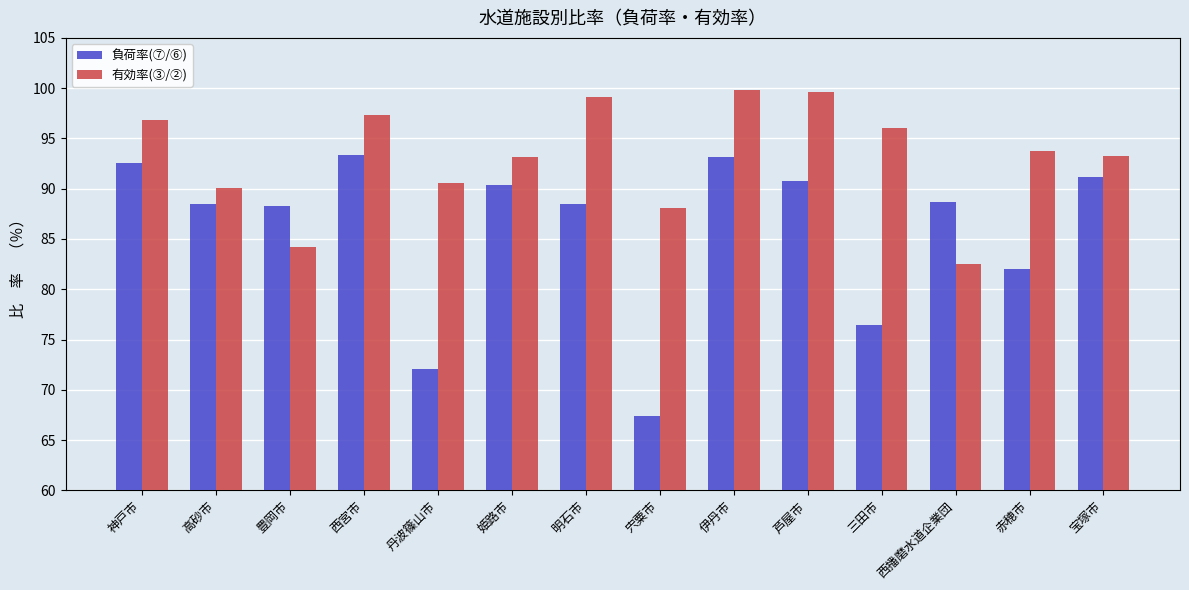

At 赤穂市, list the series in order from largest to smallest.

有効率(③/②), 負荷率(⑦/⑥)